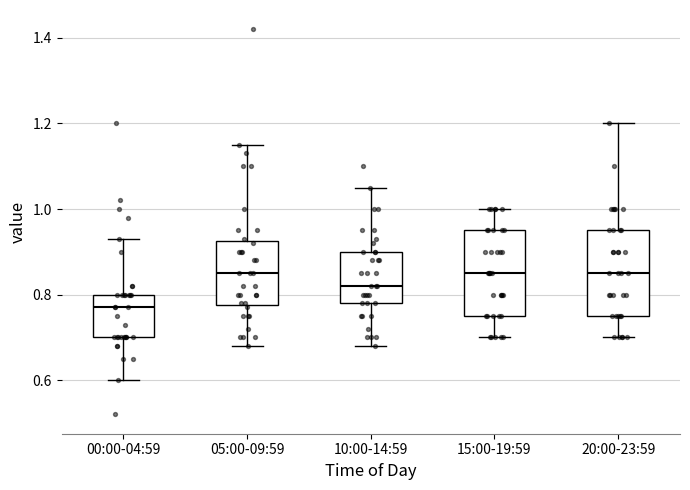

Where does the upper whisker of the box for 10:00-14:59 end on the y-axis? The values are not printed on the chart, so give them approximately, as read against the axis.

1.06